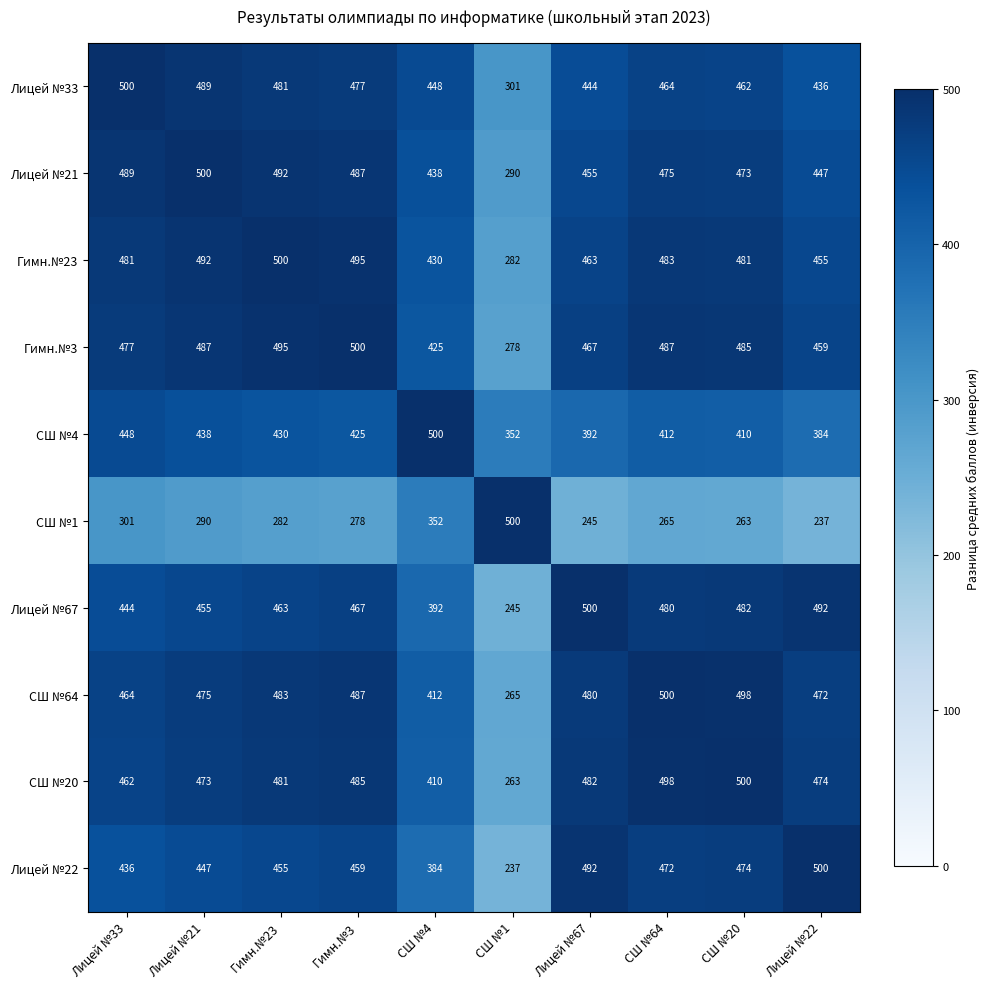

At how many categories does at least one series exceed 320?

10